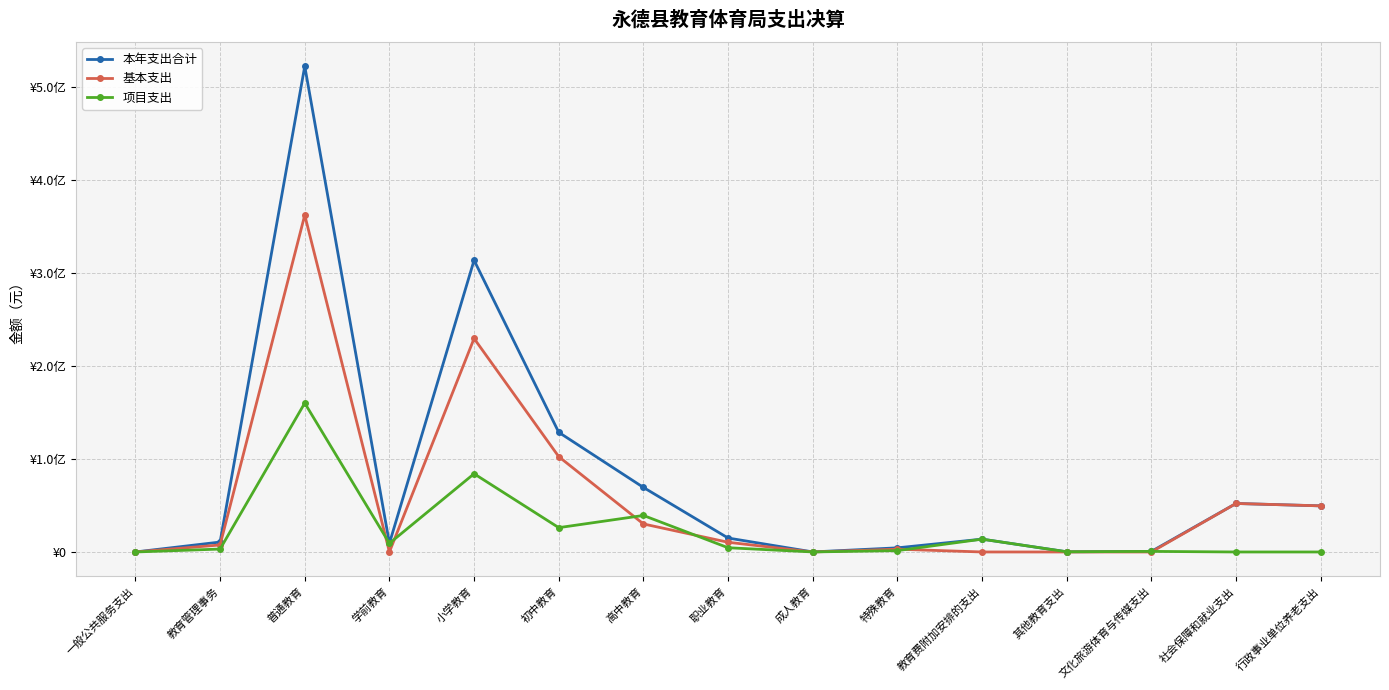

Where is the first local minimum for 项目支出?

学前教育